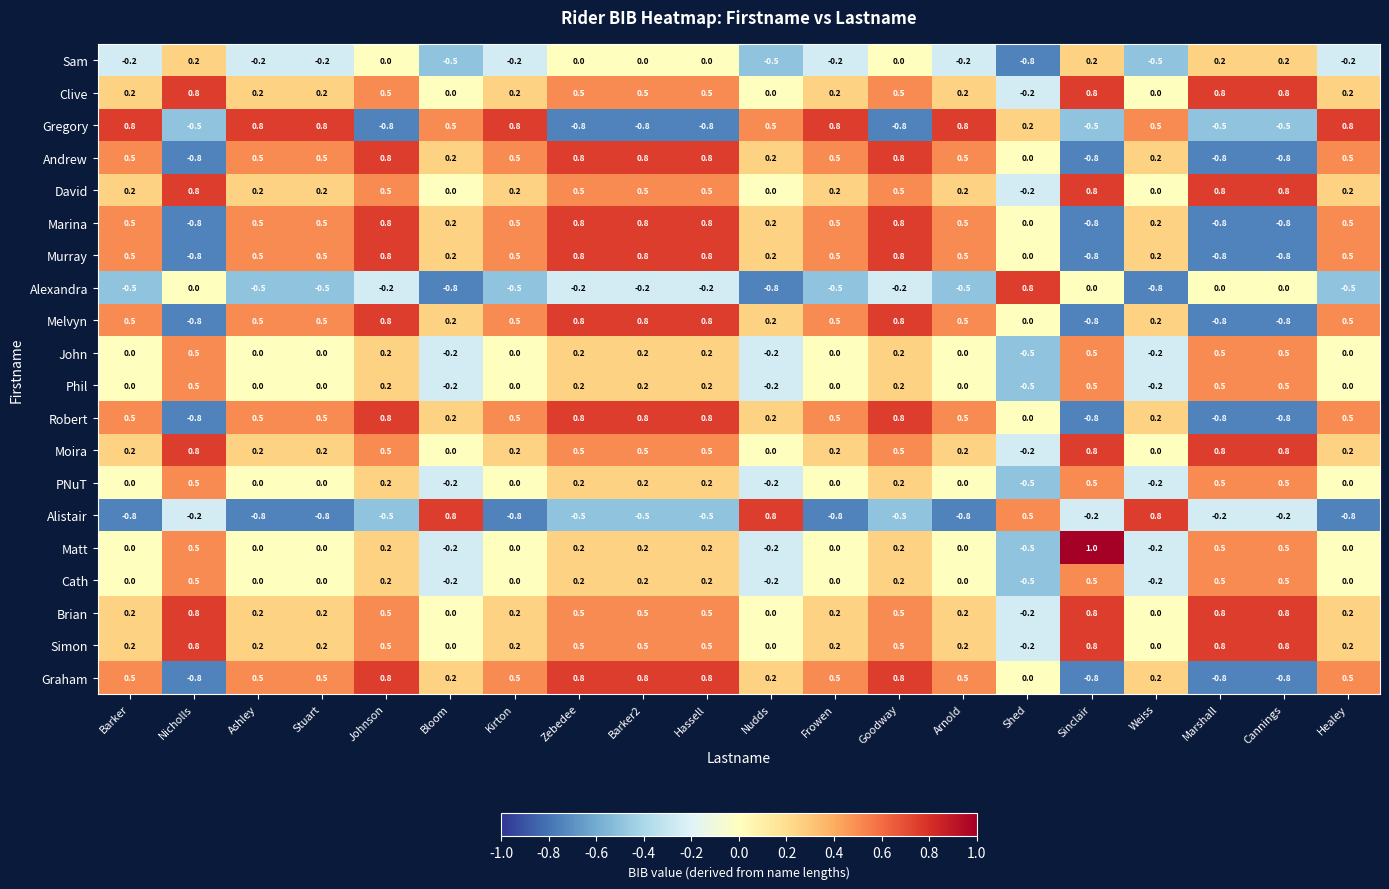

What is the sum of all Melvyn values?

4.9